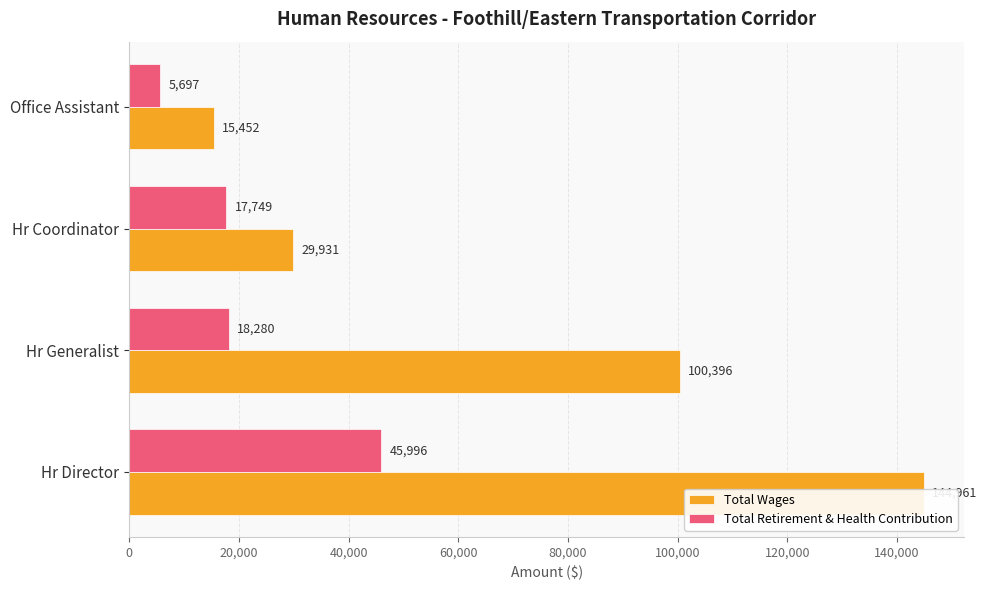

Reading left to right, transcribe all the data shown in this chart.

Total Wages: 144961	100396	29931	15452
Total Retirement & Health Contribution: 45996	18280	17749	5697